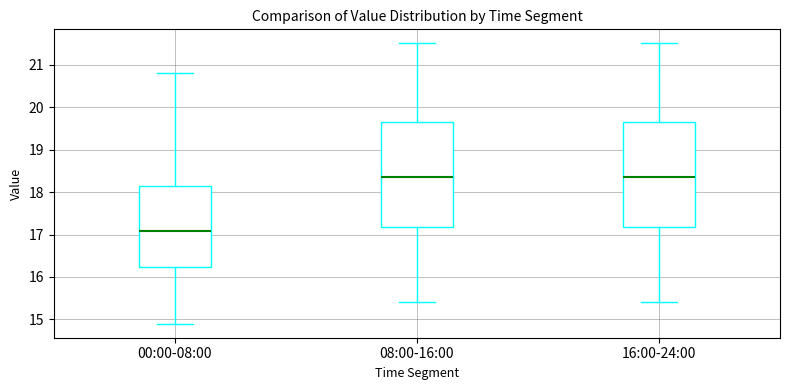

Where does the lower whisker of the box for 16:00-24:00 end on the y-axis? The values are not printed on the chart, so give them approximately, as read against the axis.

15.4